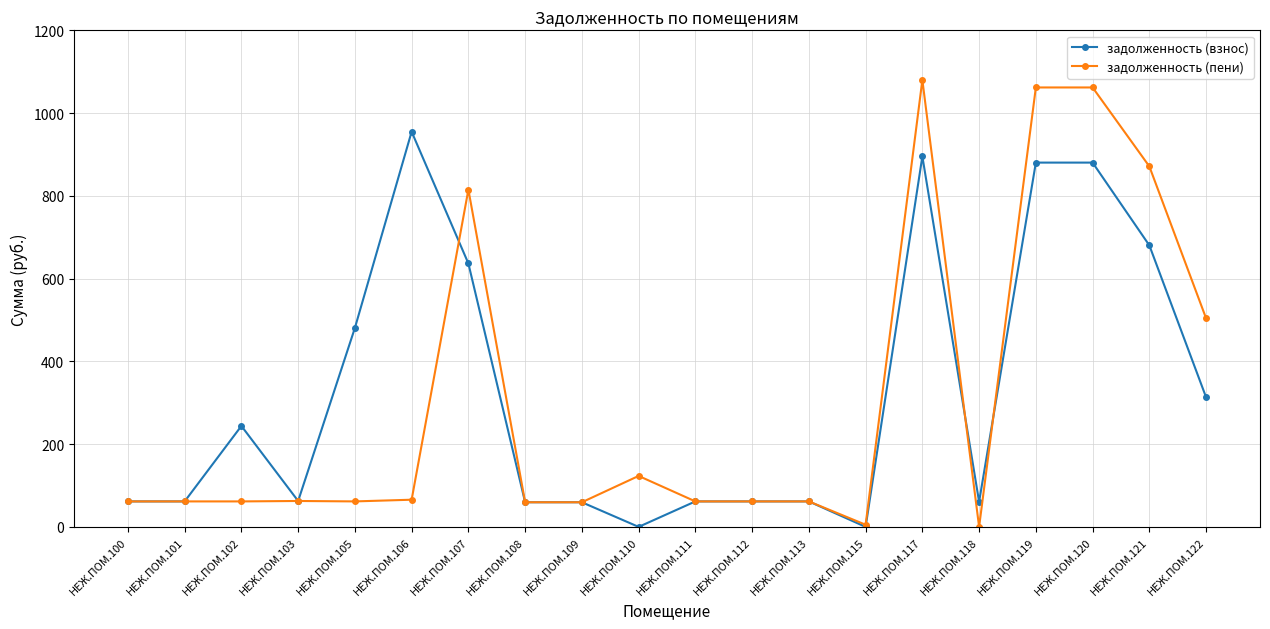

Rank the series by their average value, from lowest to highest.

задолженность (пени), задолженность (взнос)